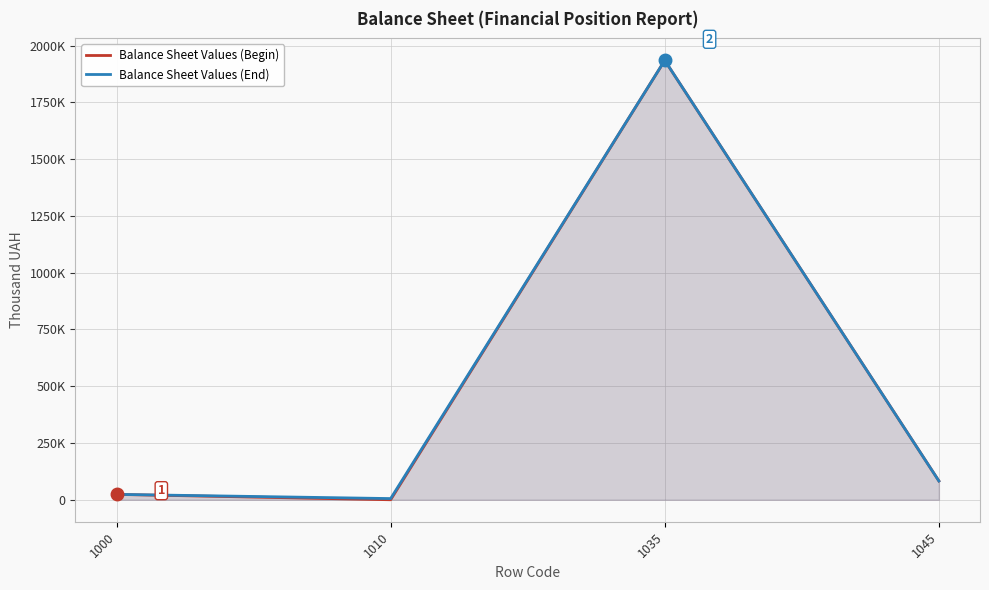

What is the value of the Balance Sheet Values (End) point at the 1st from the left?

23756.7